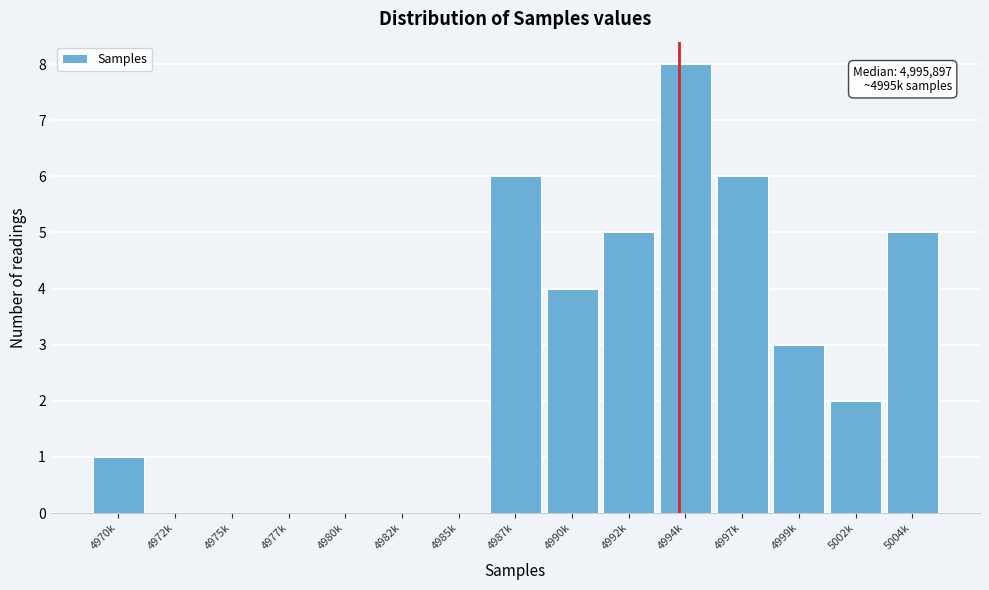

Reading right to left, extract all data points from this chart.

5004k=5	5002k=2	4999k=3	4997k=6	4994k=8	4992k=5	4990k=4	4987k=6	4985k=0	4982k=0	4980k=0	4977k=0	4975k=0	4972k=0	4970k=1